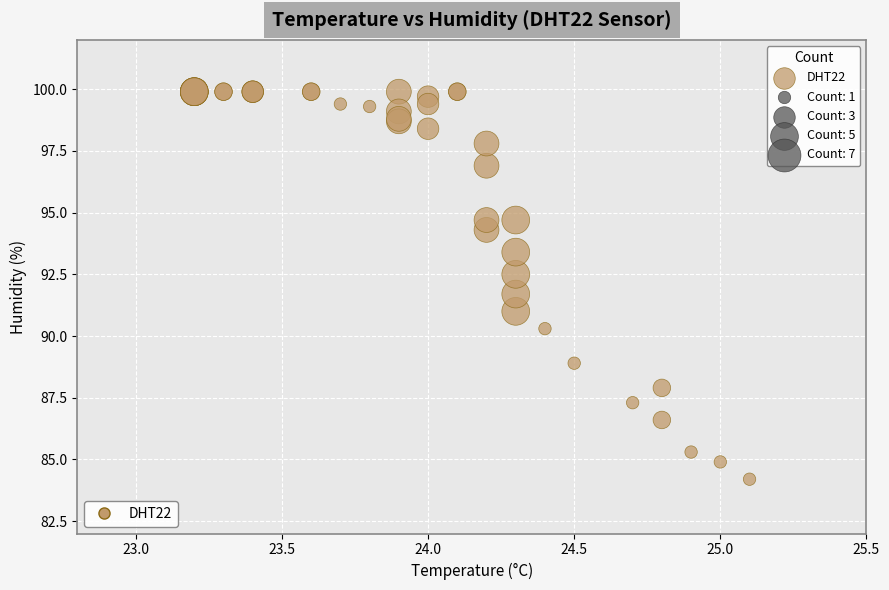

What Y value in the scatter plot is closest to 92?

91.7